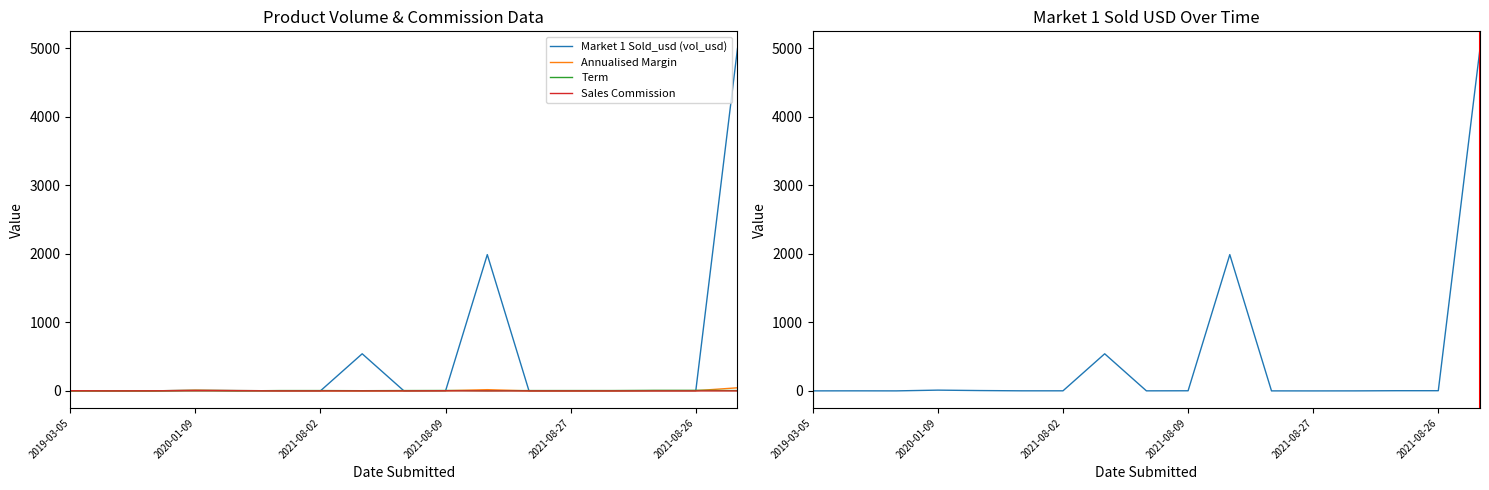

How many categories are shown in the chart?

17